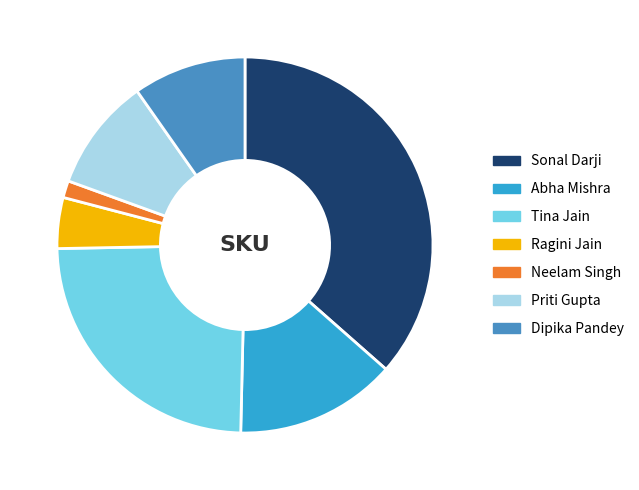

Is there a majority slice in this chart?

No